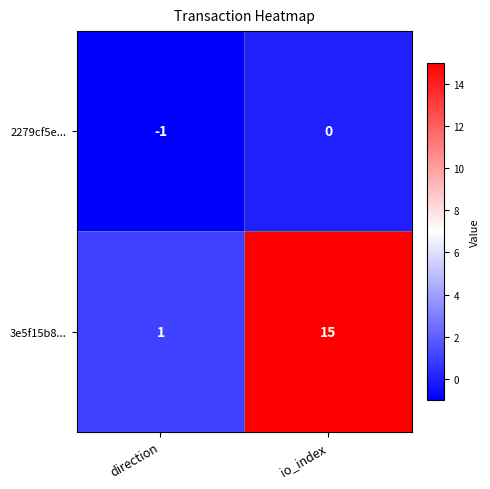

Which series has the widest spread of values?

3e5f15b8...